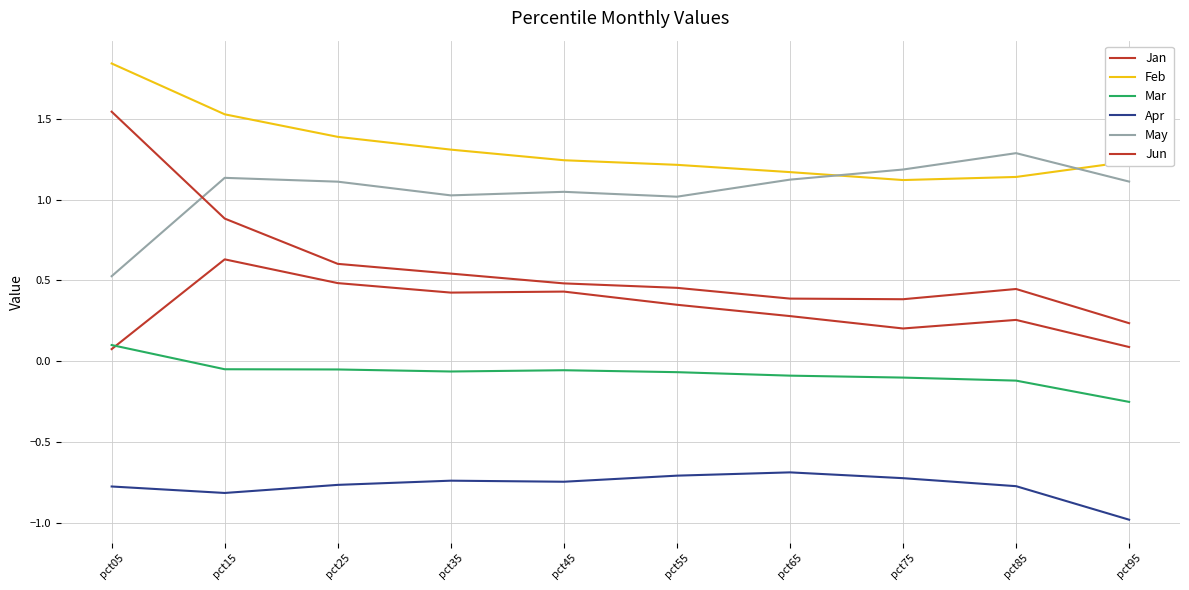

Does the chart display data point markers on the line(s)?

No